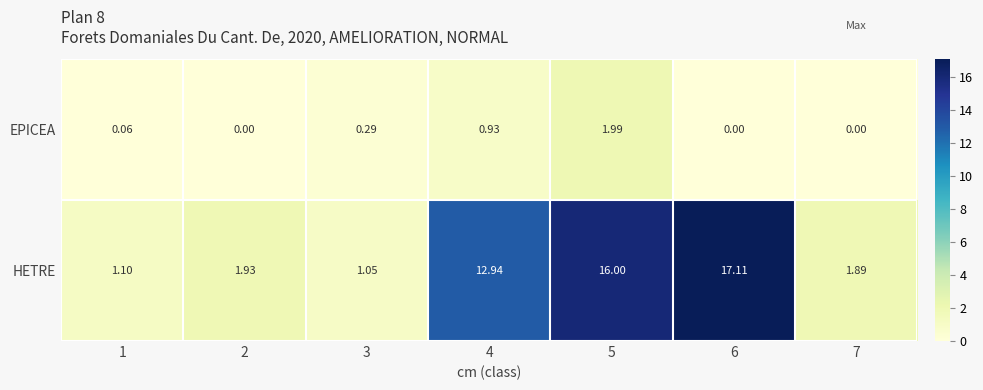

Rank the series by their average value, from lowest to highest.

EPICEA, HETRE